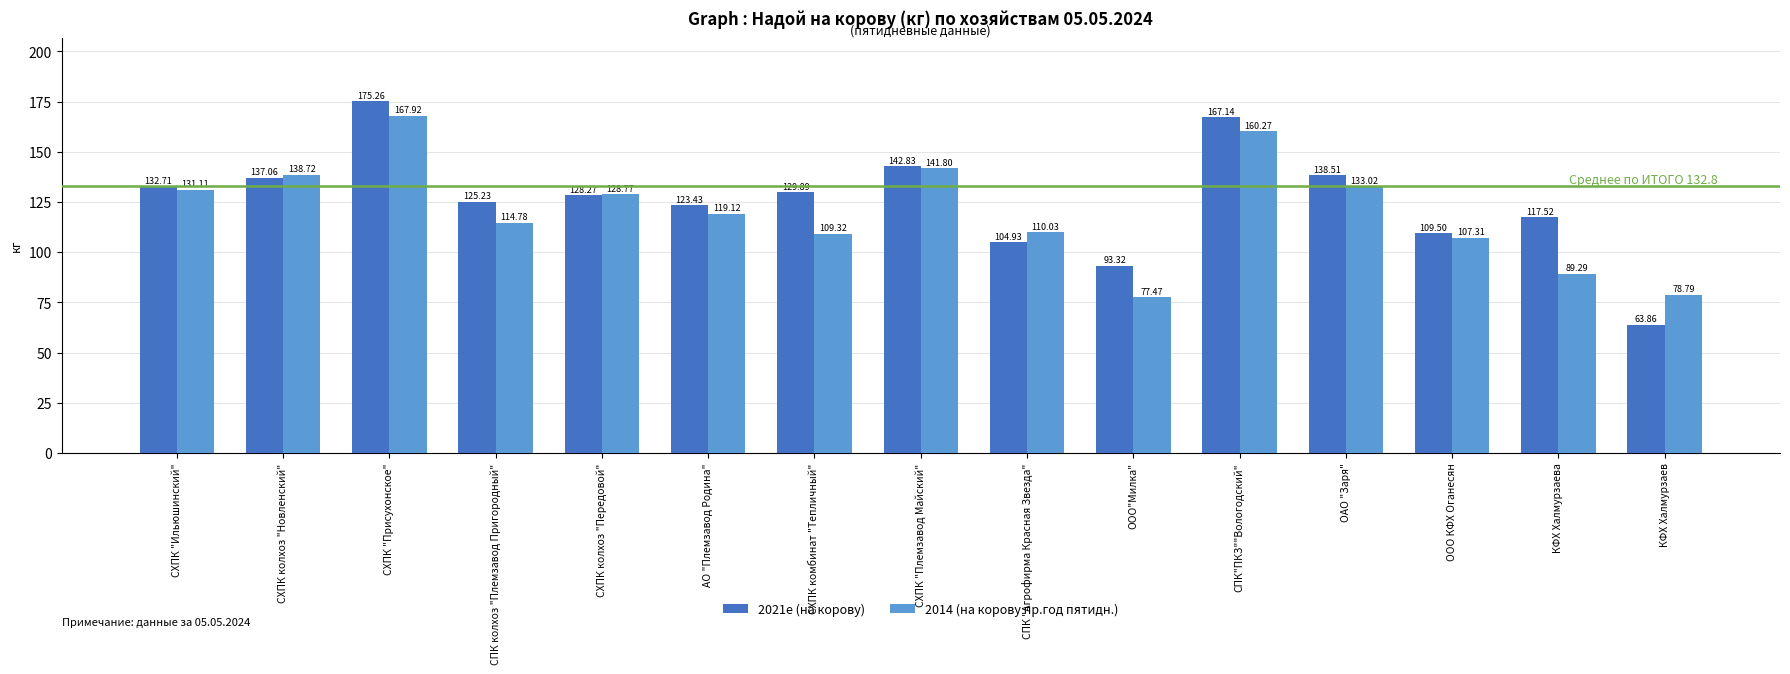

Which series changed the most between СХПК "Присухонское" and СХПК колхоз "Передовой"?

2021e (на корову)